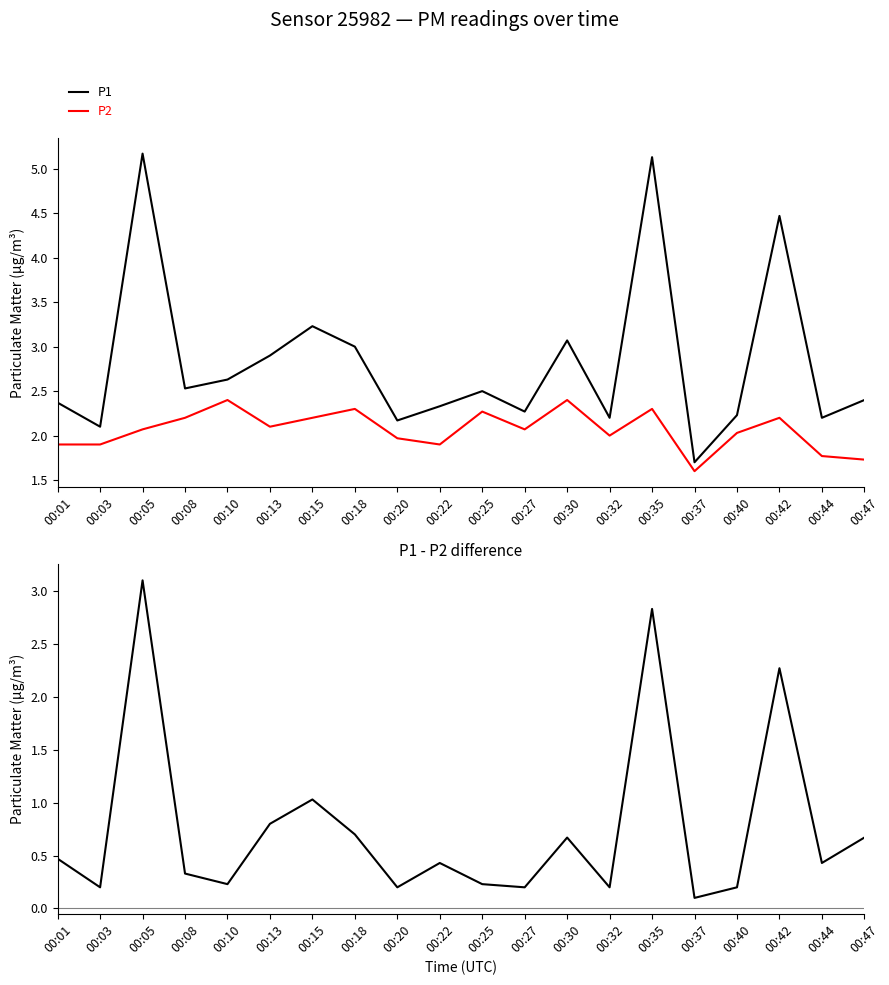

The value of P2 at 00:30 is 3.5. True or false?

False